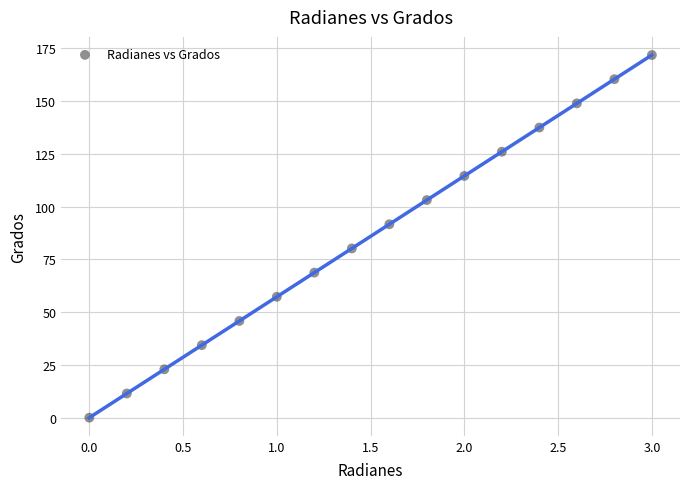

What is the range of X values (max minus min)?

3.0